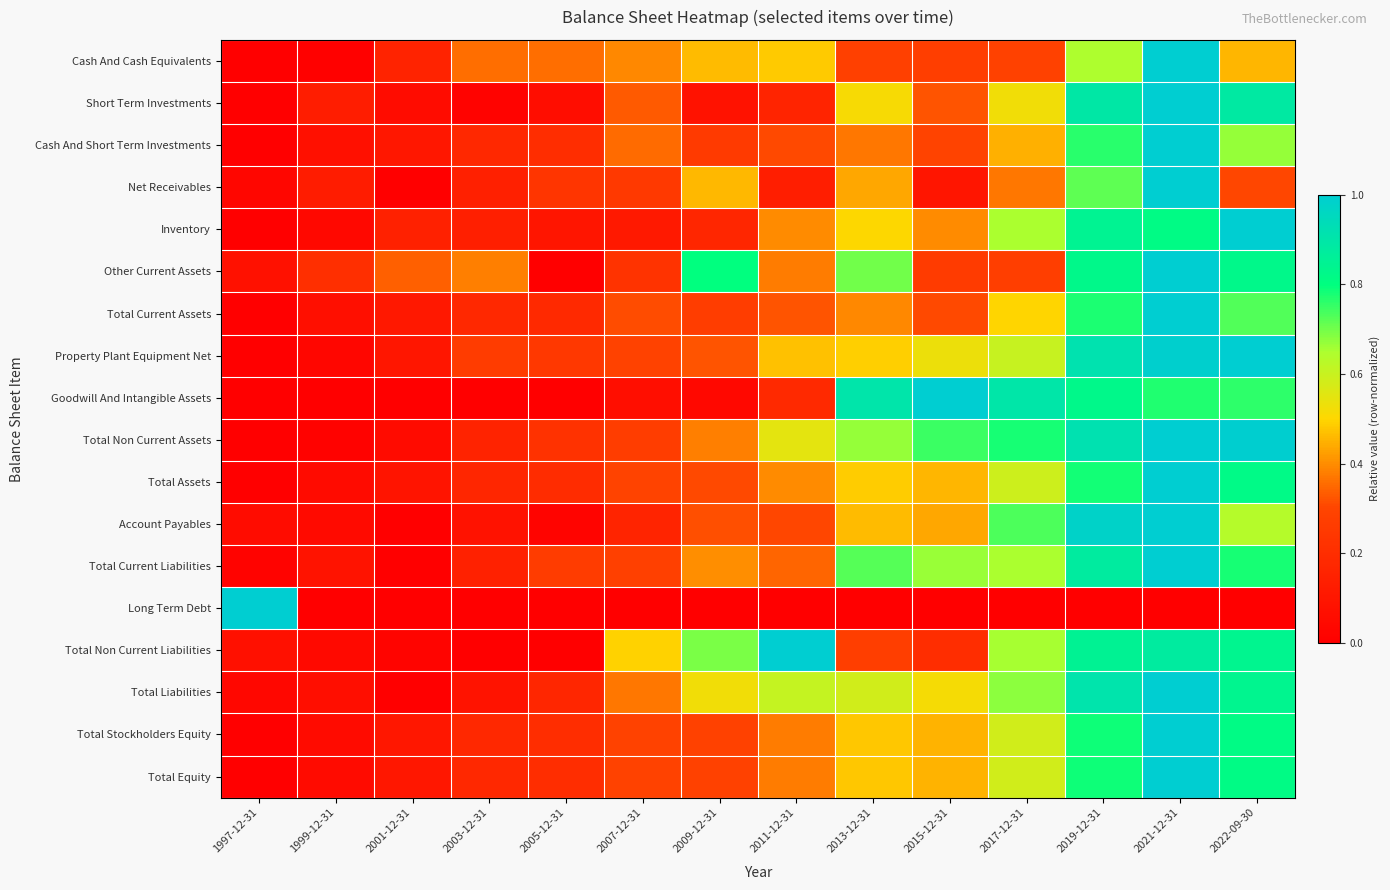

What is the total value across all series at 2003-12-31?

2.7